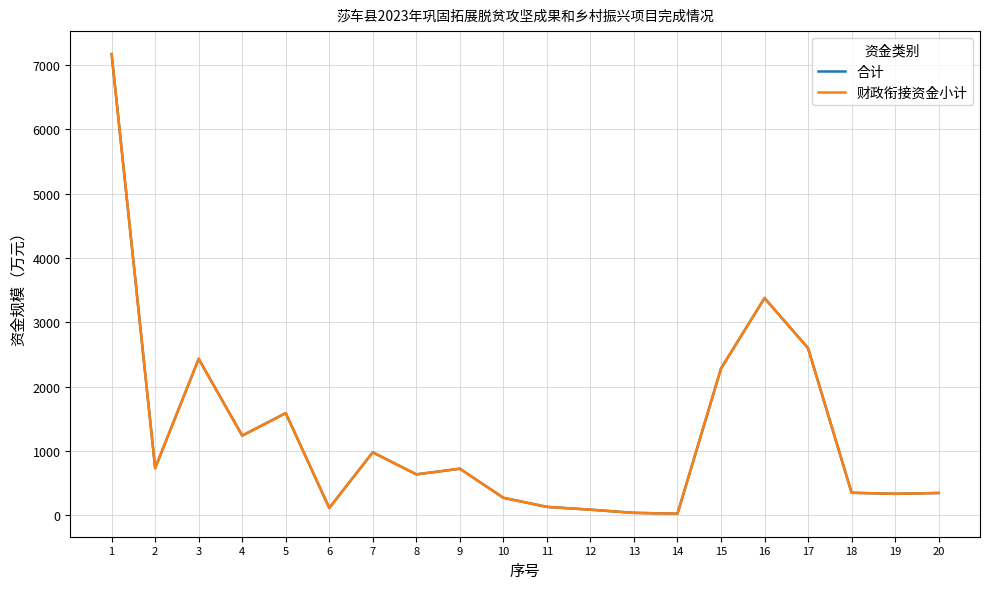

Where is the first local minimum for 合计?

2